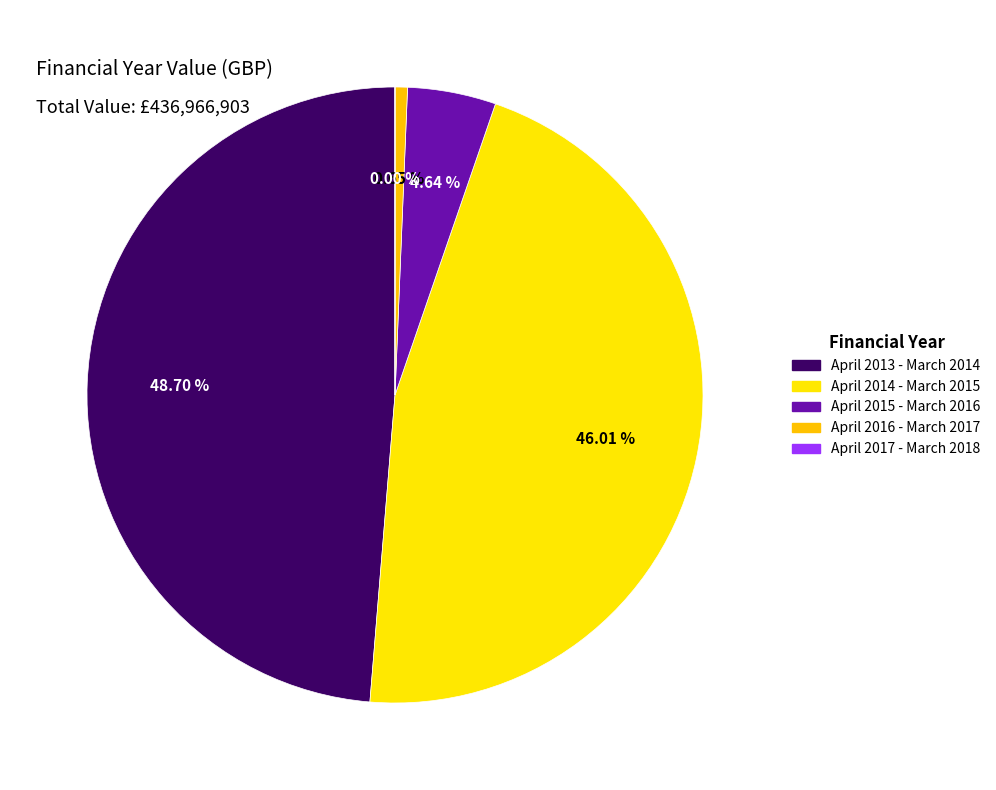

What is the change in value from April 2015 - March 2016 to April 2017 - March 2018?

-20260612